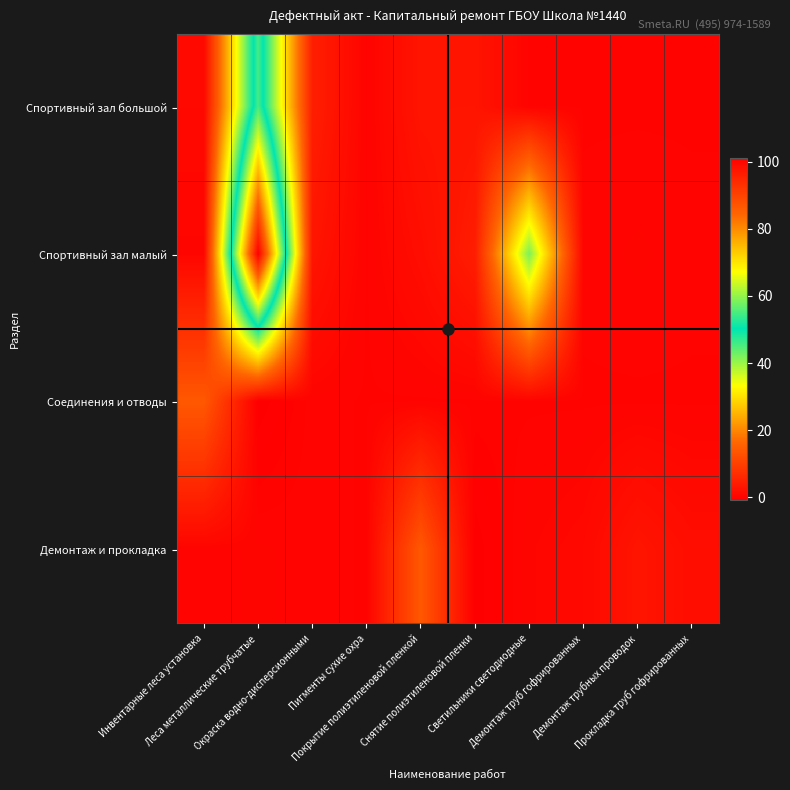

At how many categories does at least one series exceed 18?

2